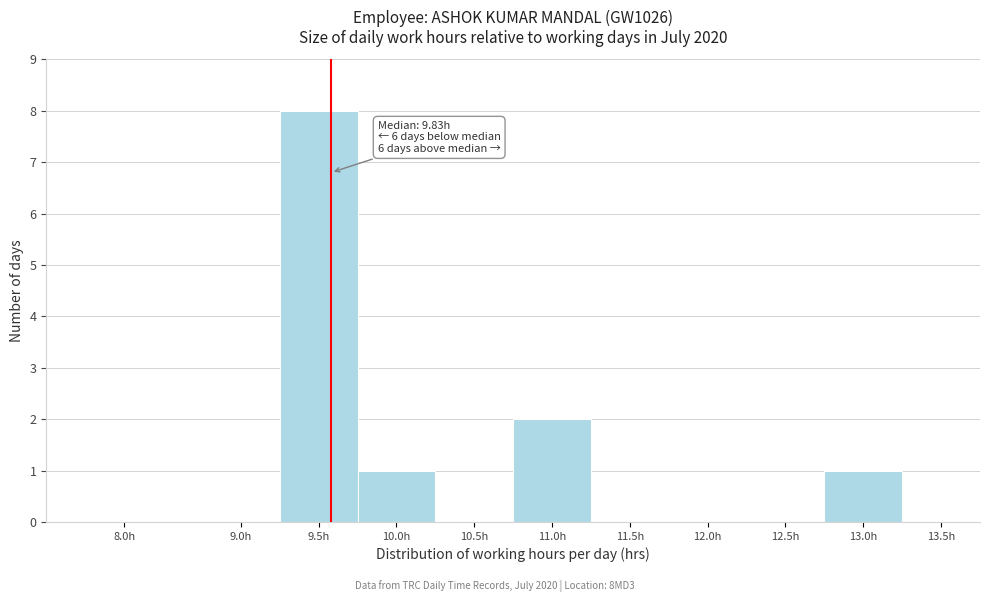

Reading left to right, list all the values displayed in this chart.

8.0h=0	9.0h=0	9.5h=8	10.0h=1	10.5h=0	11.0h=2	11.5h=0	12.0h=0	12.5h=0	13.0h=1	13.5h=0